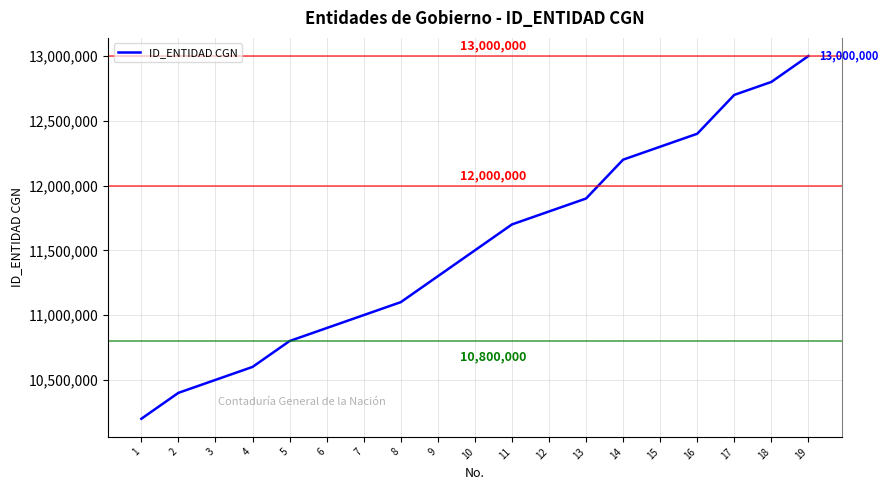

What is the greatest value displayed?

13000000